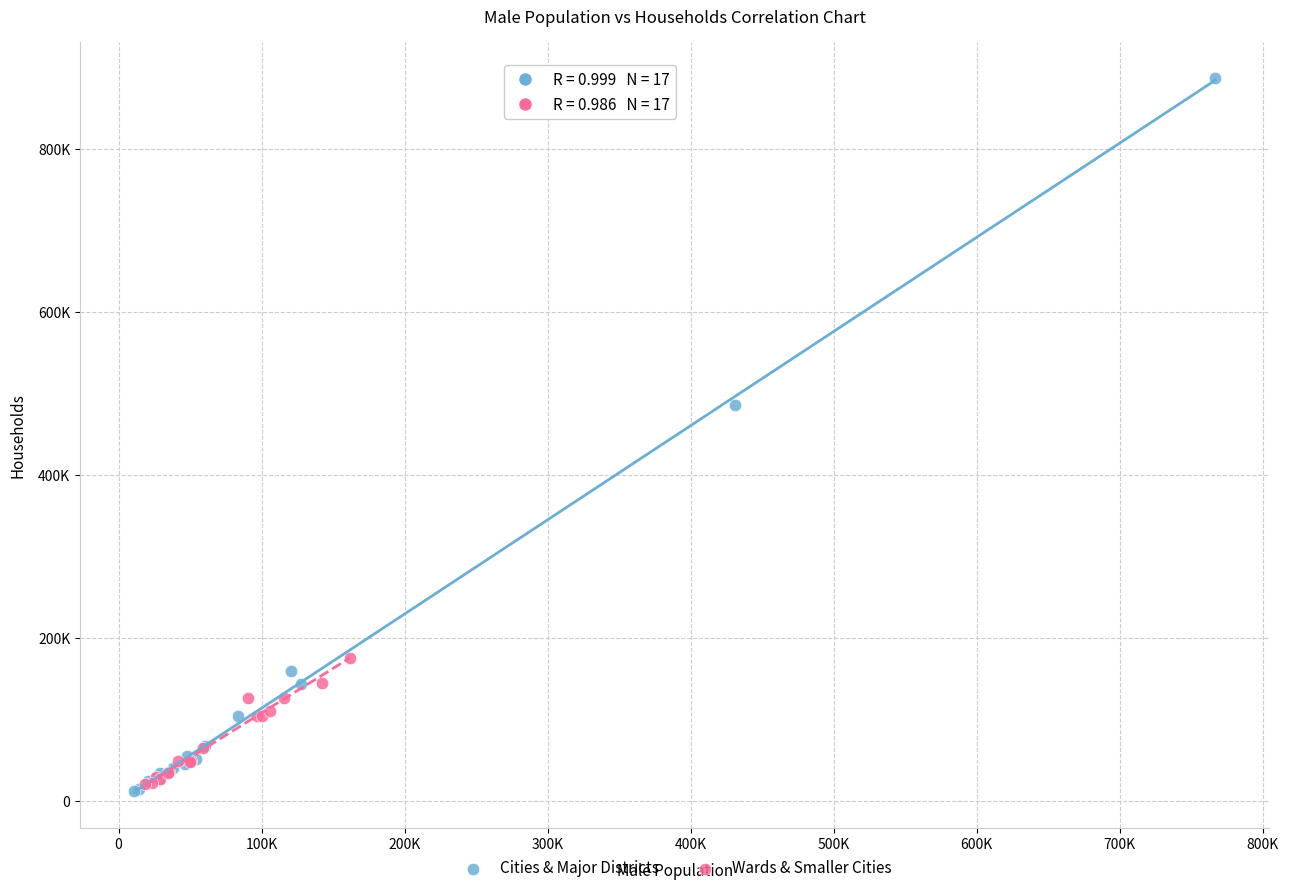

What are all the series names shown in the legend?

Cities & Major Districts, Wards & Smaller Cities